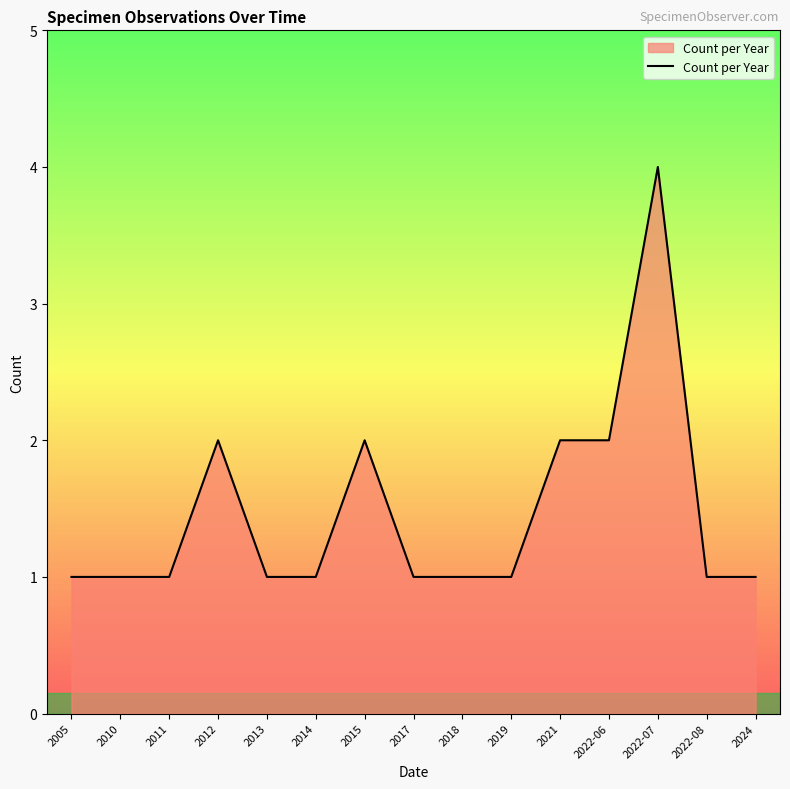

What position from the right is 2013?

11